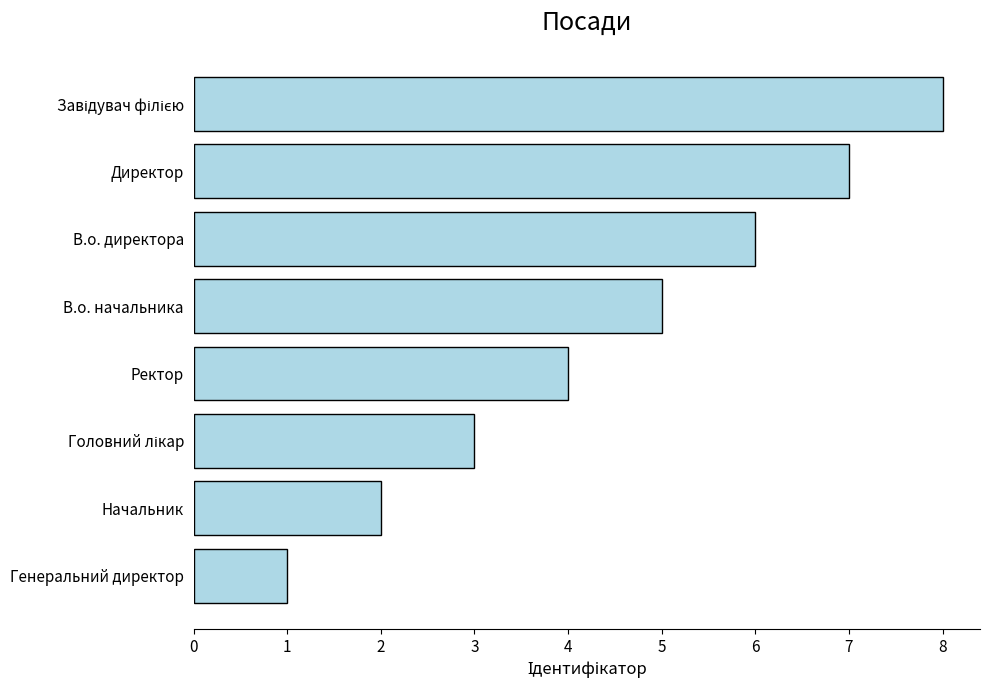

Is it true that the value at Генеральний директор is 1?

True